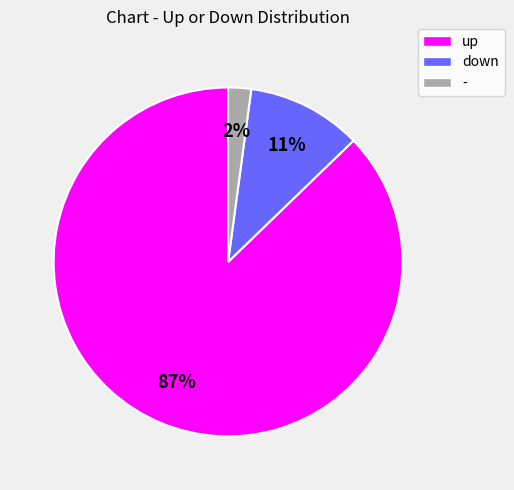

Is it true that down is 3% of the pie?

False